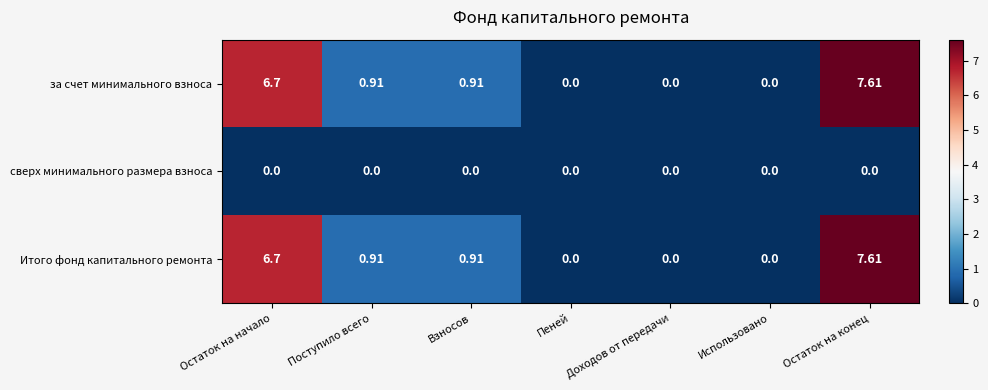

Count the number of data series in this chart.

3